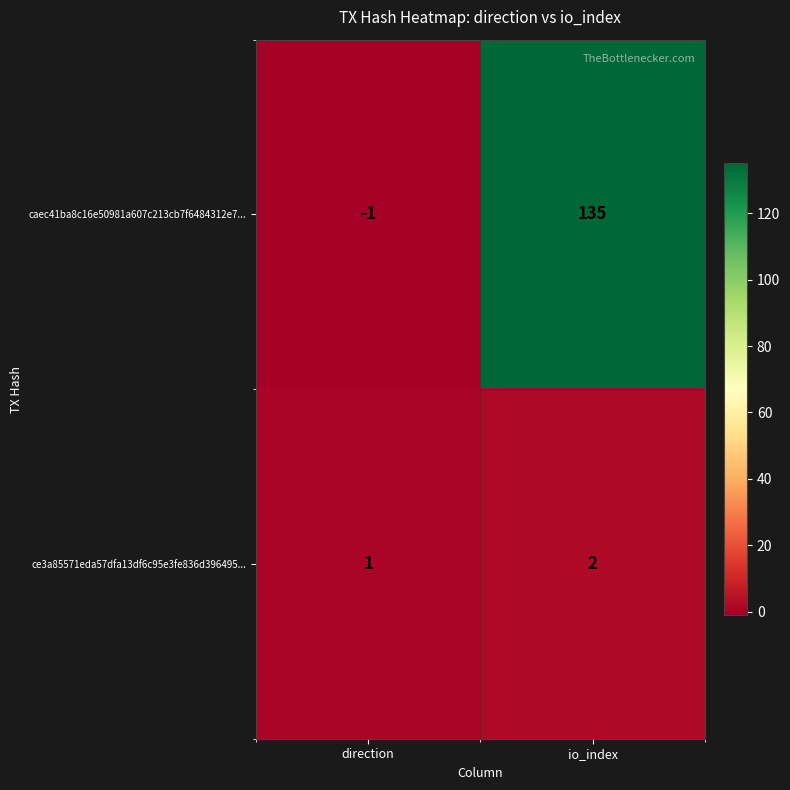

How many distinct data groups are displayed?

2